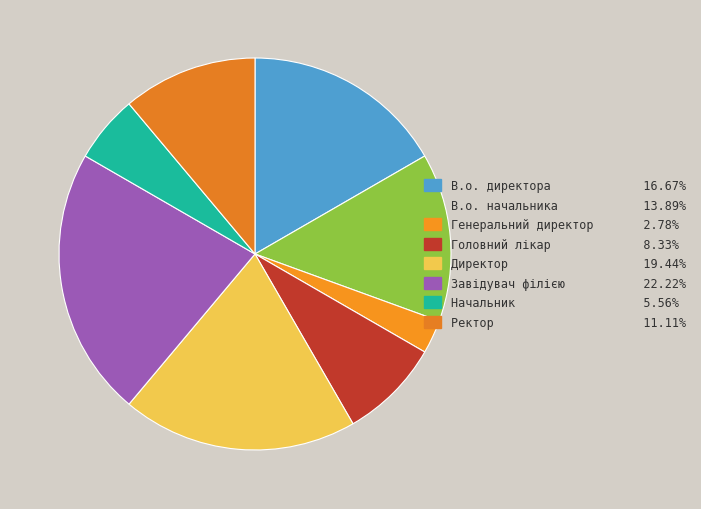

Is there any slice that represents more than half of the pie?

No